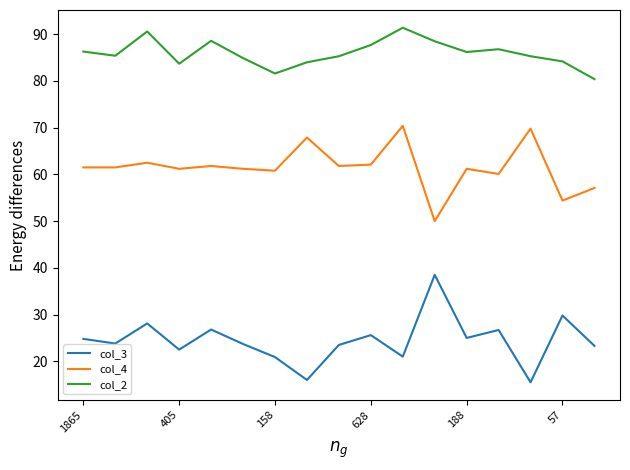

Which series has the largest total across all categories?

col_2